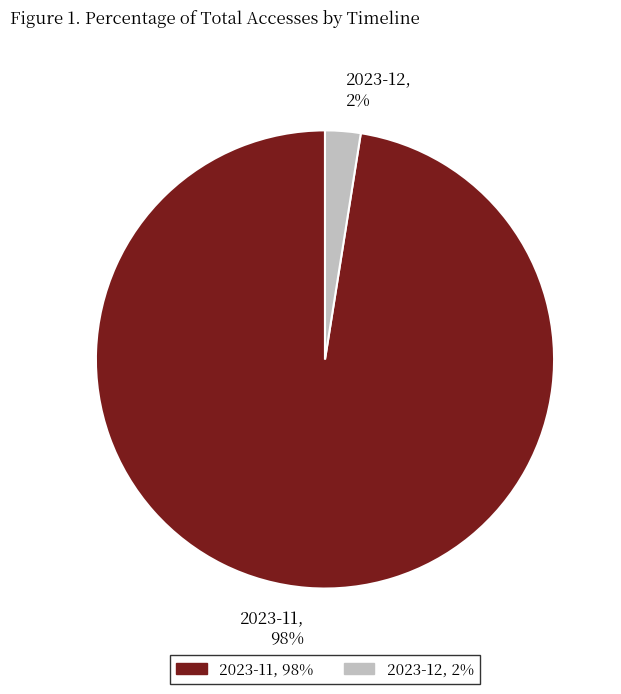

Which has a higher value, 2023-11, 98% or 2023-12, 2%?

2023-11, 98%